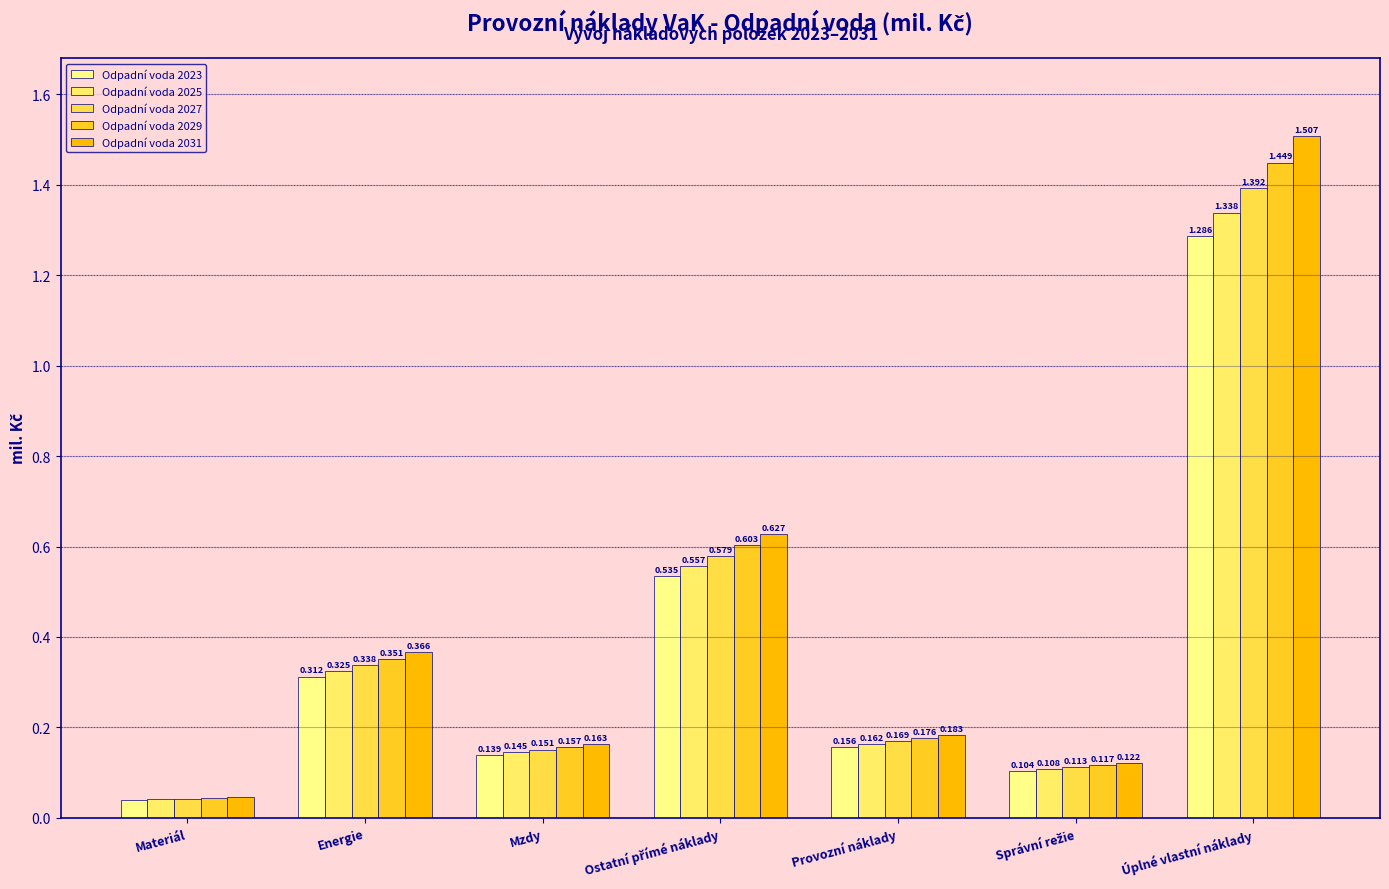

Count the number of categories in the chart.

7